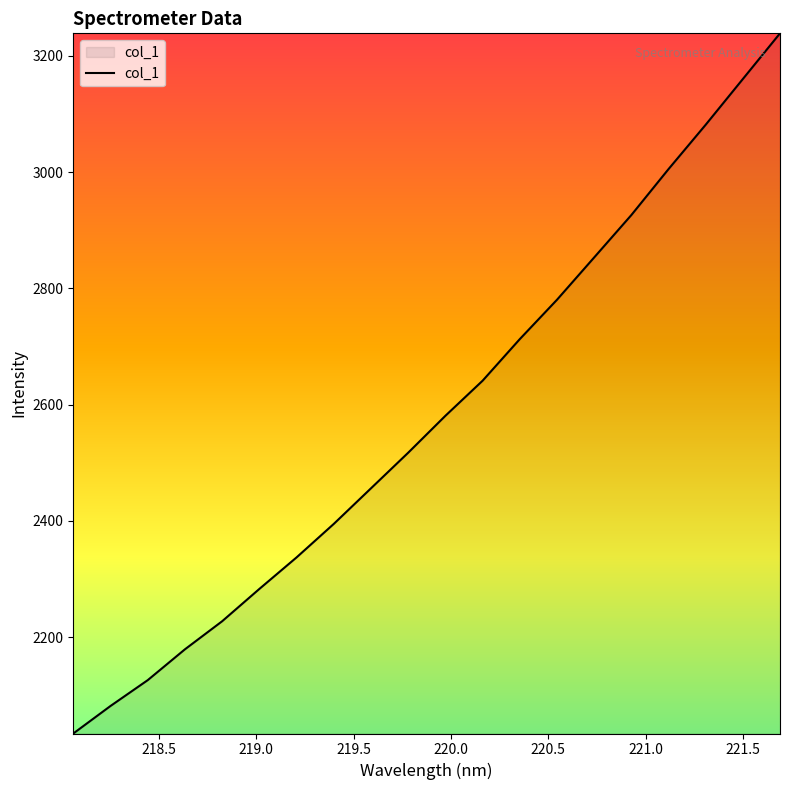

What is the difference between the maximum and minimum values?

1204.1